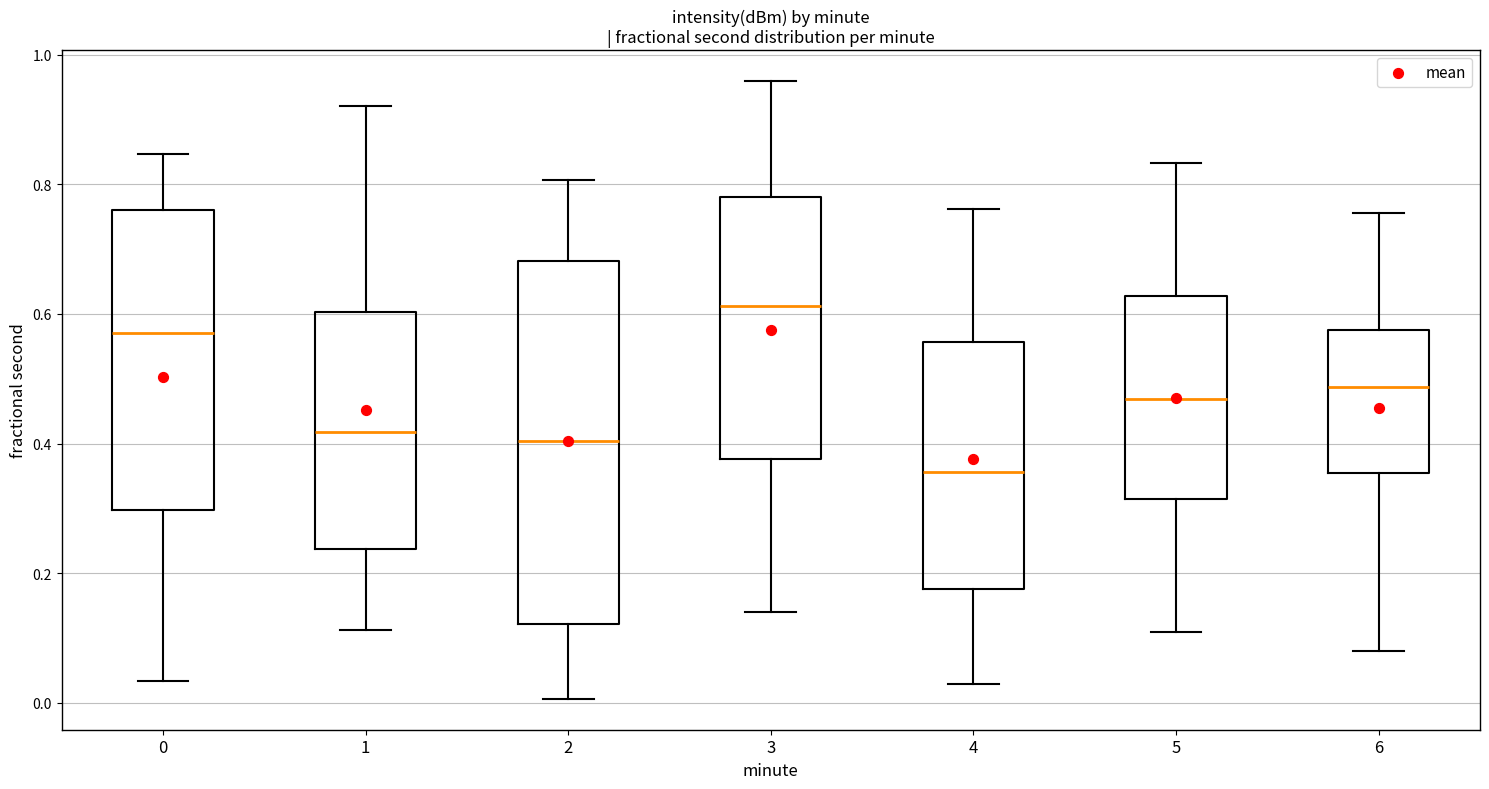

Reading left to right, read every box against the y-axis: the position of its median line, the range the box covers, and the ends of its whiskers. The values are not printed on the chart, so give them approximately, as read against the axis.

0: median 0.58, box 0.30 to 0.76, whiskers 0.04 to 0.84
1: median 0.42, box 0.24 to 0.60, whiskers 0.12 to 0.92
2: median 0.40, box 0.12 to 0.68, whiskers 0.00 to 0.80
3: median 0.62, box 0.38 to 0.78, whiskers 0.14 to 0.96
4: median 0.36, box 0.18 to 0.56, whiskers 0.02 to 0.76
5: median 0.46, box 0.32 to 0.62, whiskers 0.10 to 0.84
6: median 0.48, box 0.36 to 0.58, whiskers 0.08 to 0.76